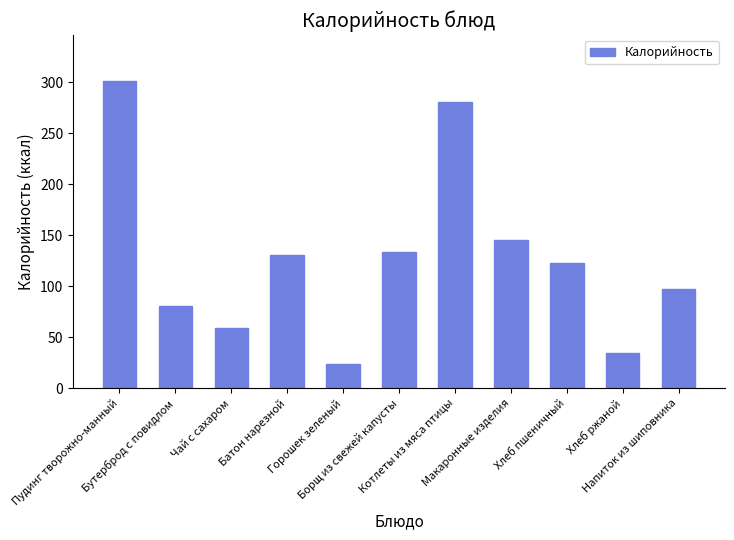

Count the number of data series in this chart.

1